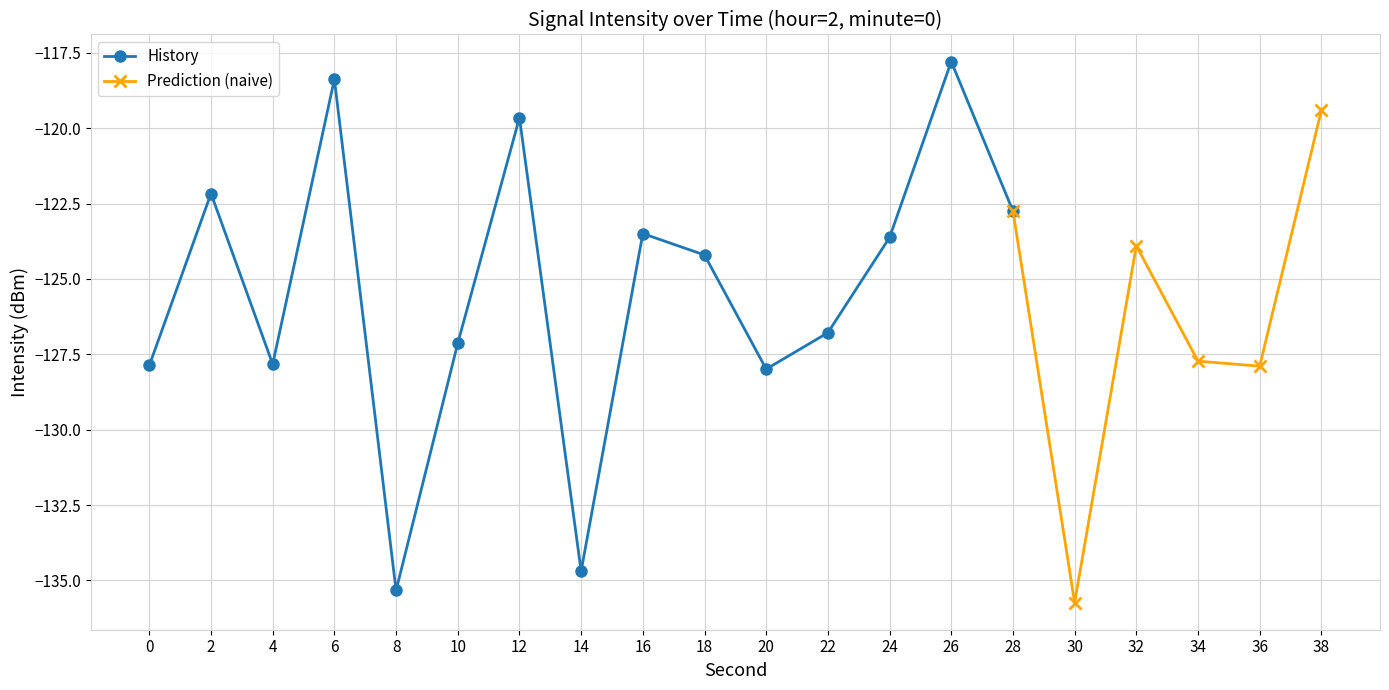

True or false: the data has more than 2 interior local peaks.

True